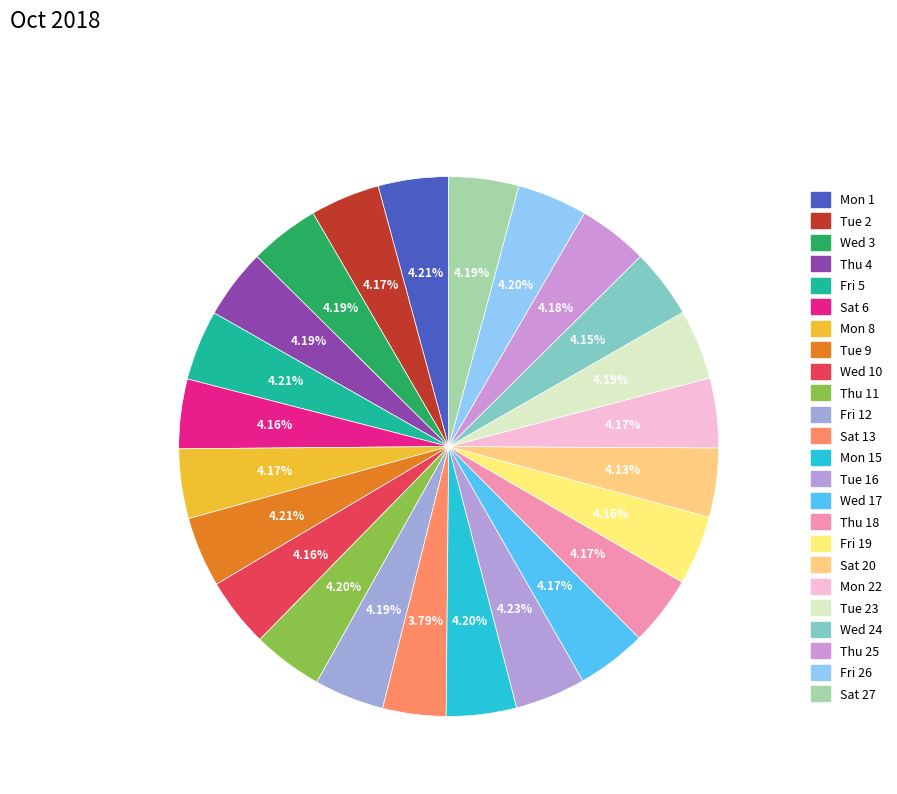

How many segments does this pie chart have?

24